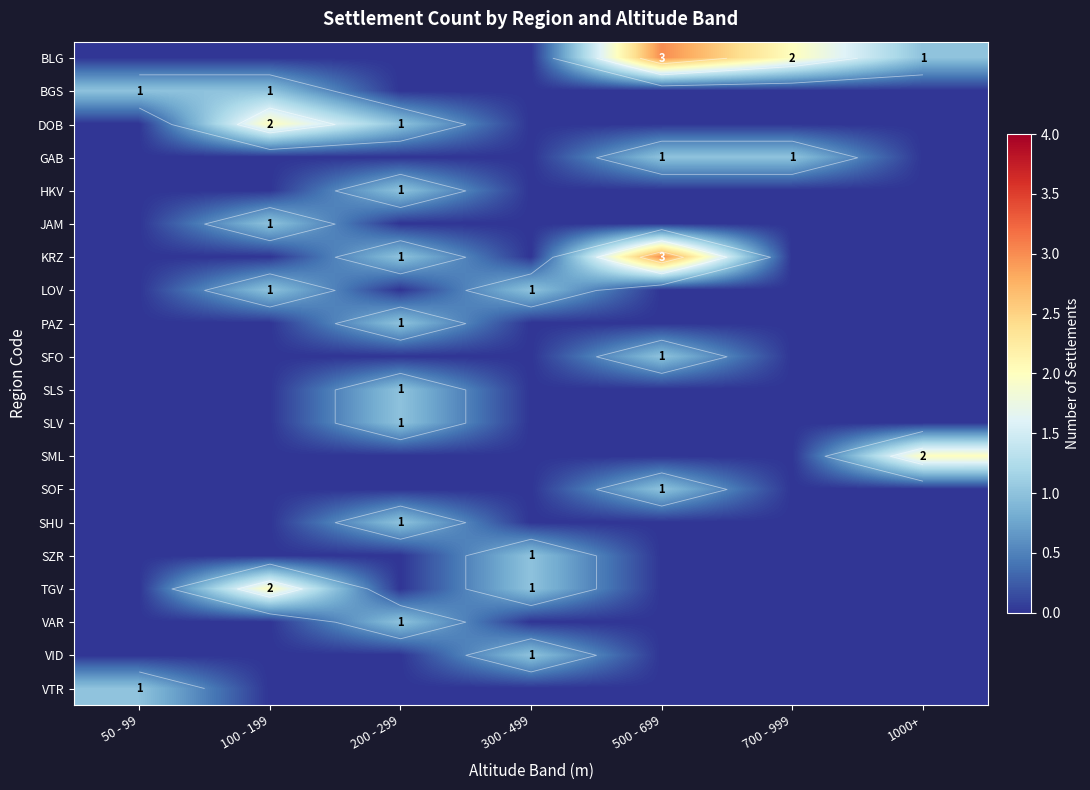

What is the total value across all series at 200 - 299?

8